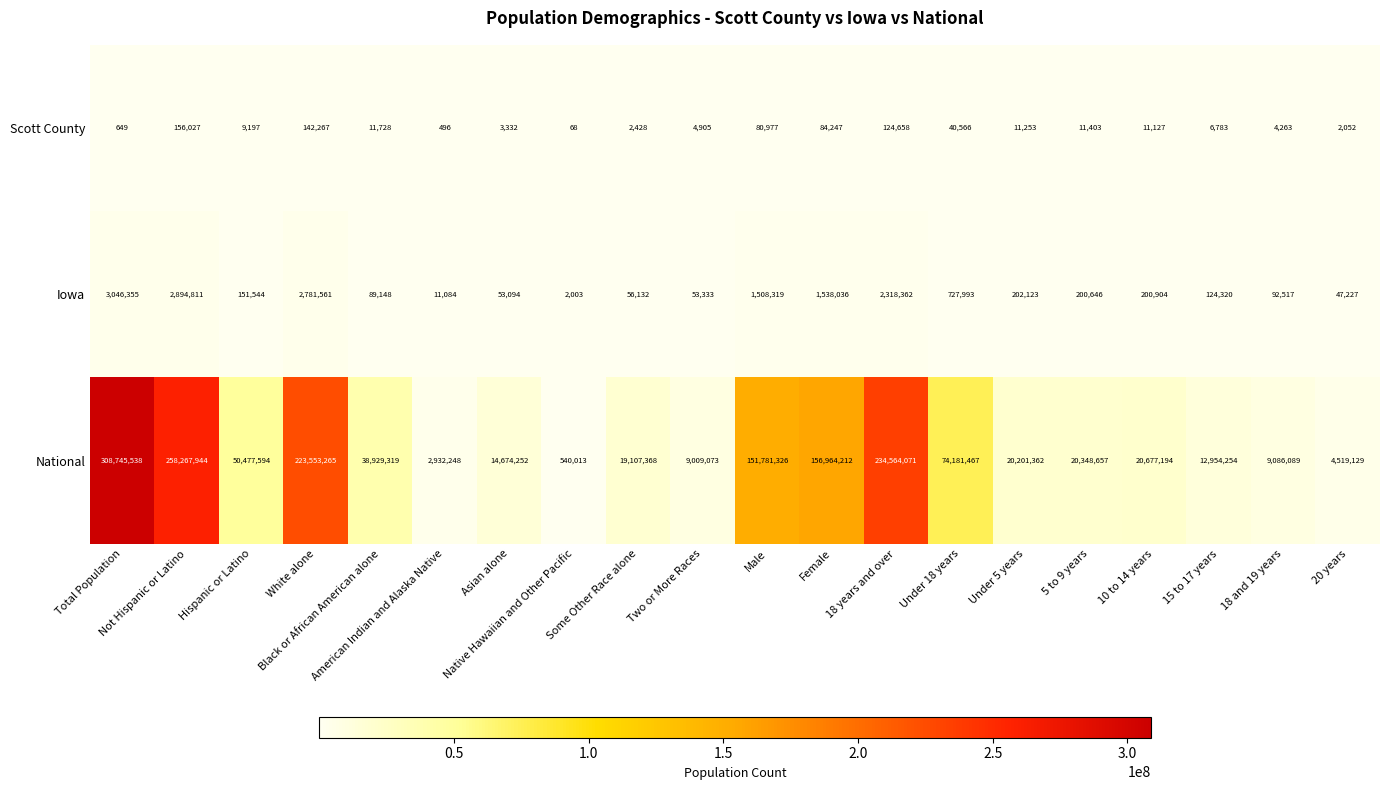

At which category is the sum across all series the highest?

Total Population